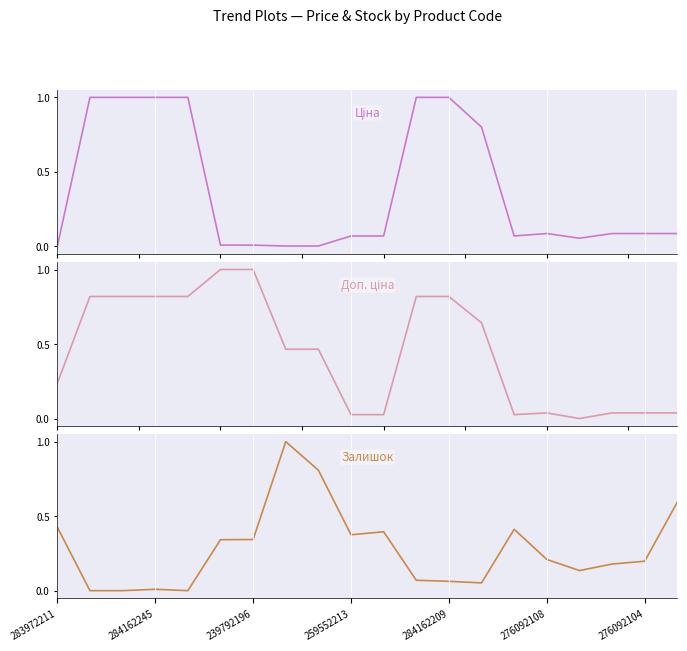

Between 19 and 284162245, which is larger?

284162245